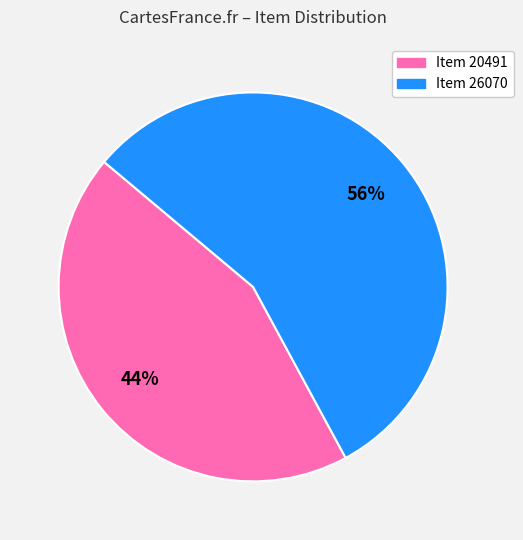

To the nearest percent, what is the difference between the largest and smallest slice percentages?

12%